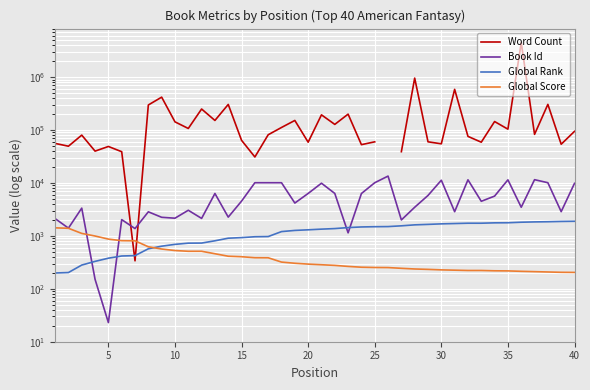

True or false: Global Score has a value of 342.6 at 37.

False